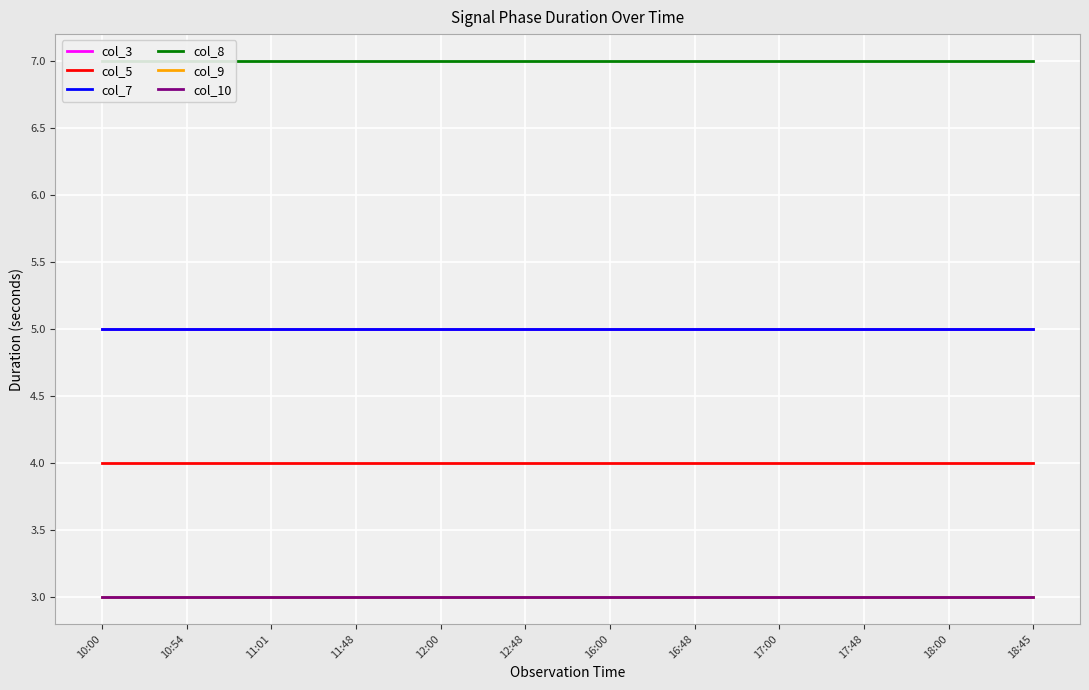

What is the label of the 7th point from the left?

16:00